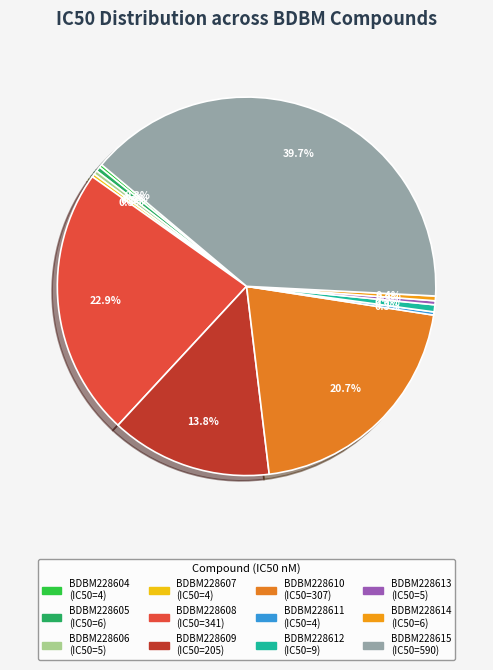

Is the sum of BDBM228605 and BDBM228611 greater than half?

No